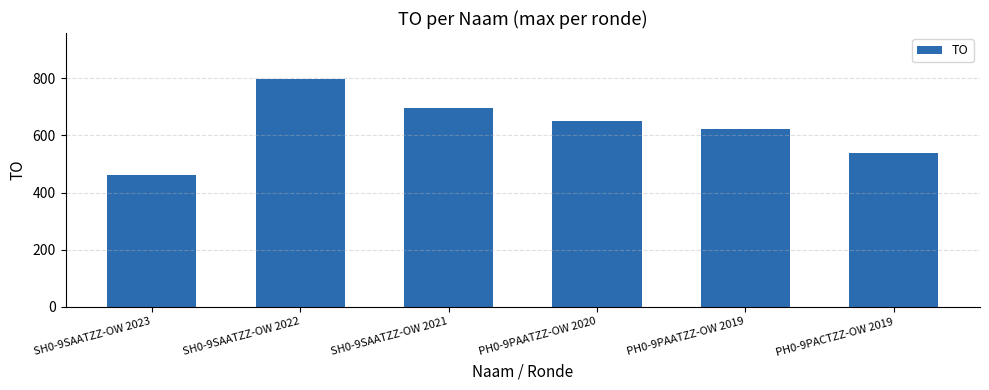

What is the smallest value displayed?

460